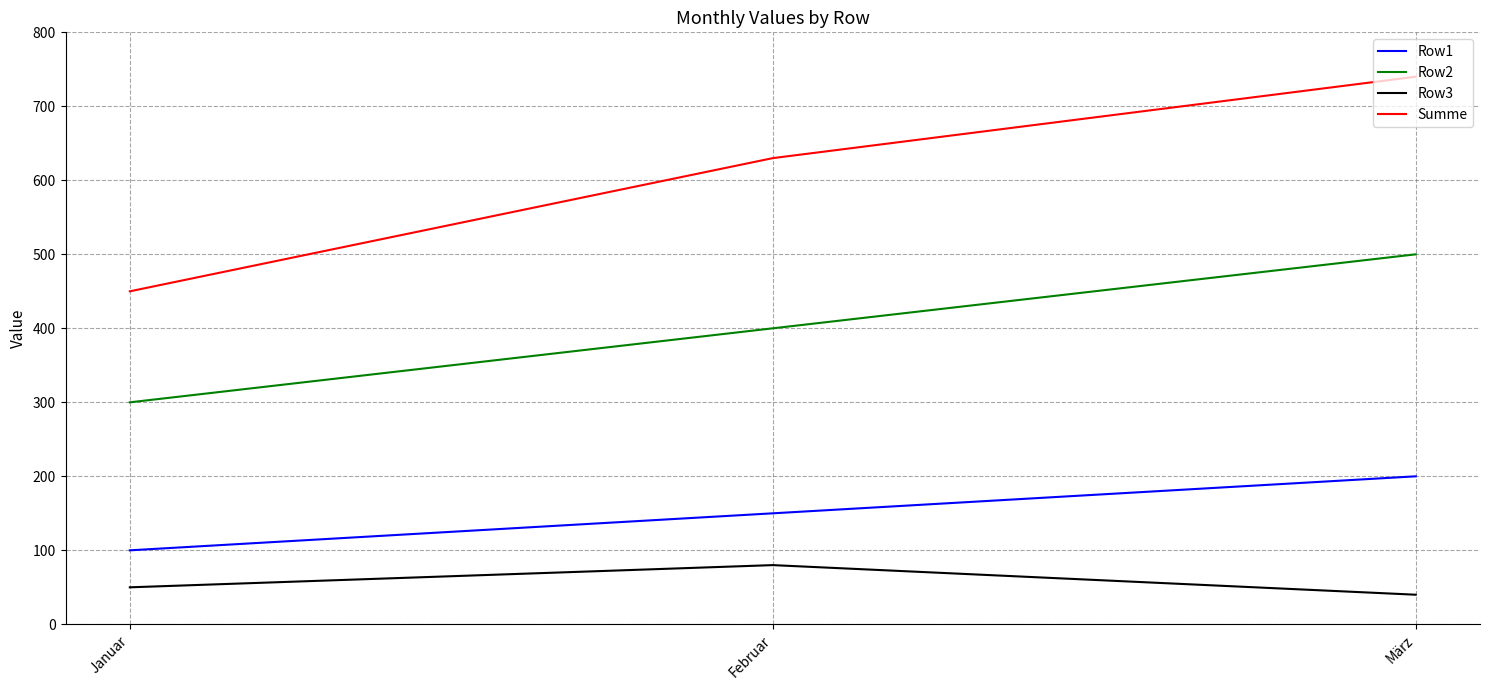

Which series changed the most between Januar and März?

Summe